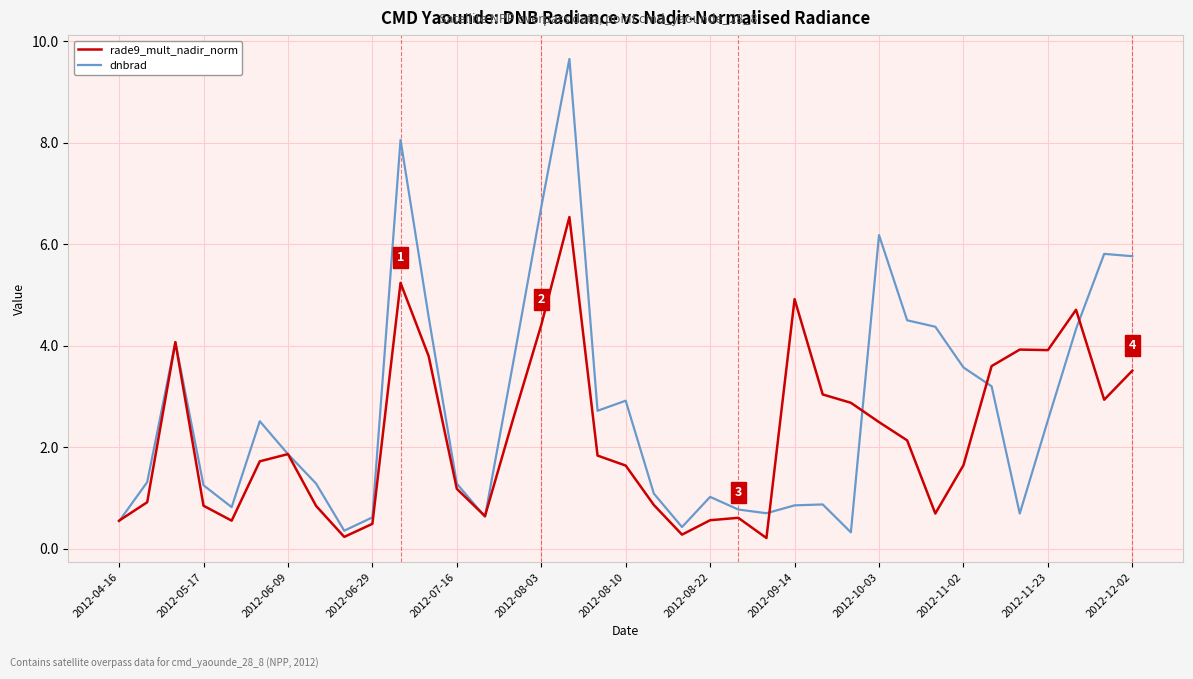

Which series has the widest spread of values?

dnbrad